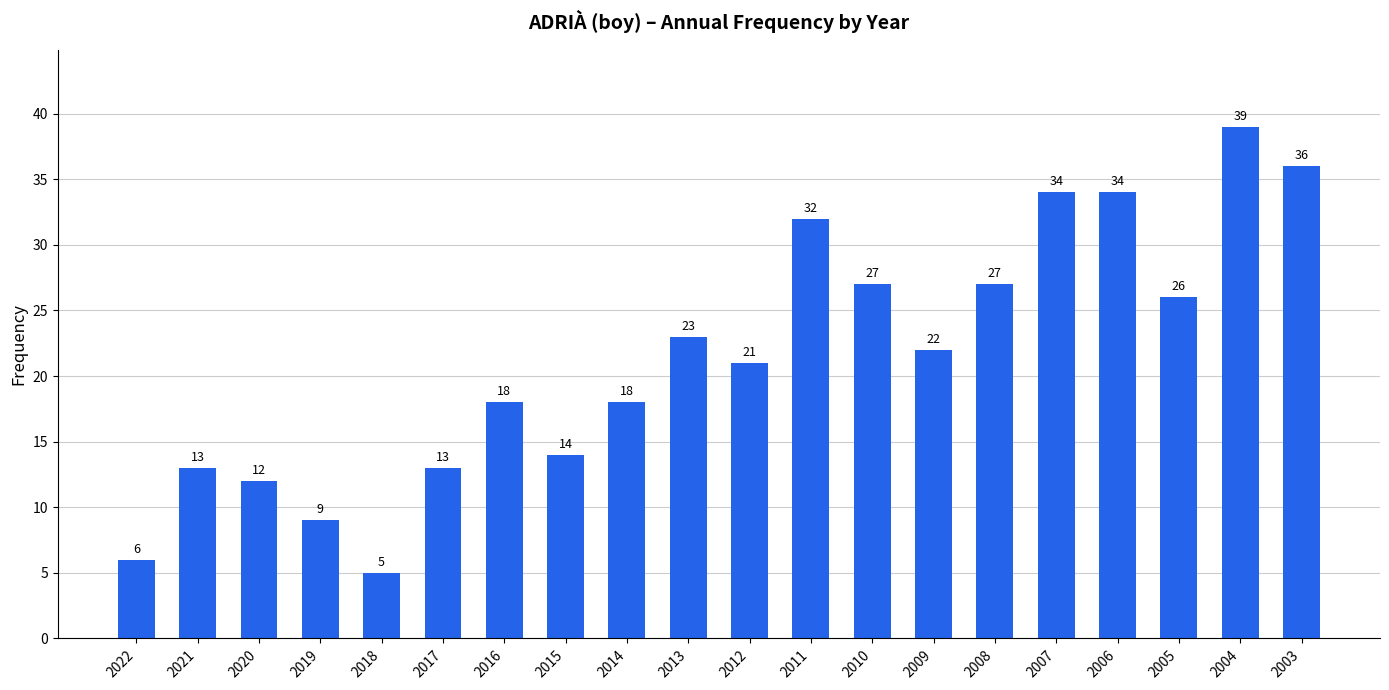

Where does the data first go above 22?

2013